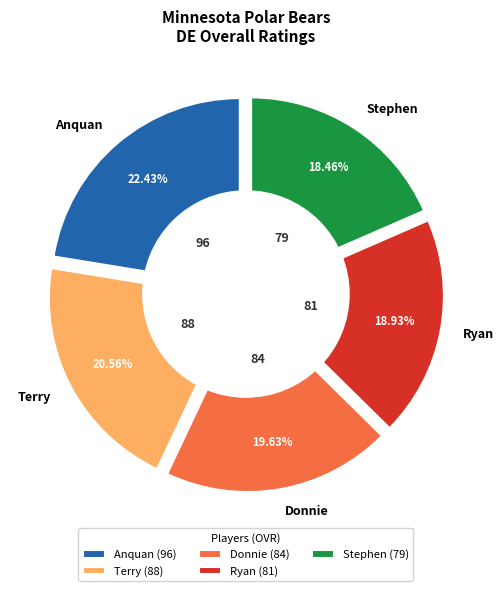

Is it true that Donnie is 7% of the pie?

False